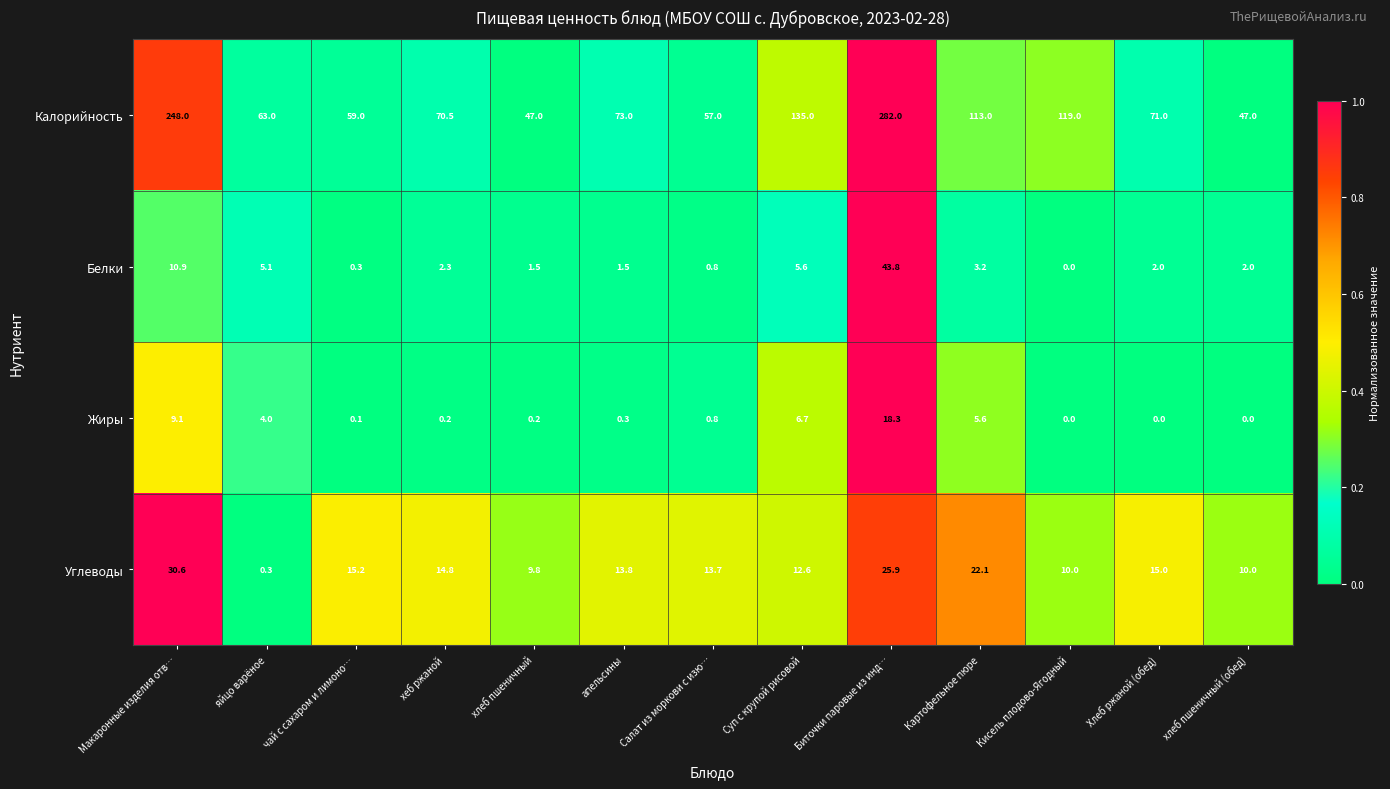

At Суп с крупой рисовой, list the series in order from largest to smallest.

Калорийность, Углеводы, Жиры, Белки